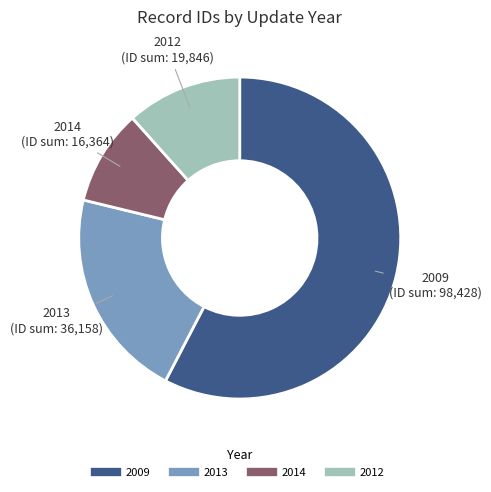

Is there a majority slice in this chart?

Yes